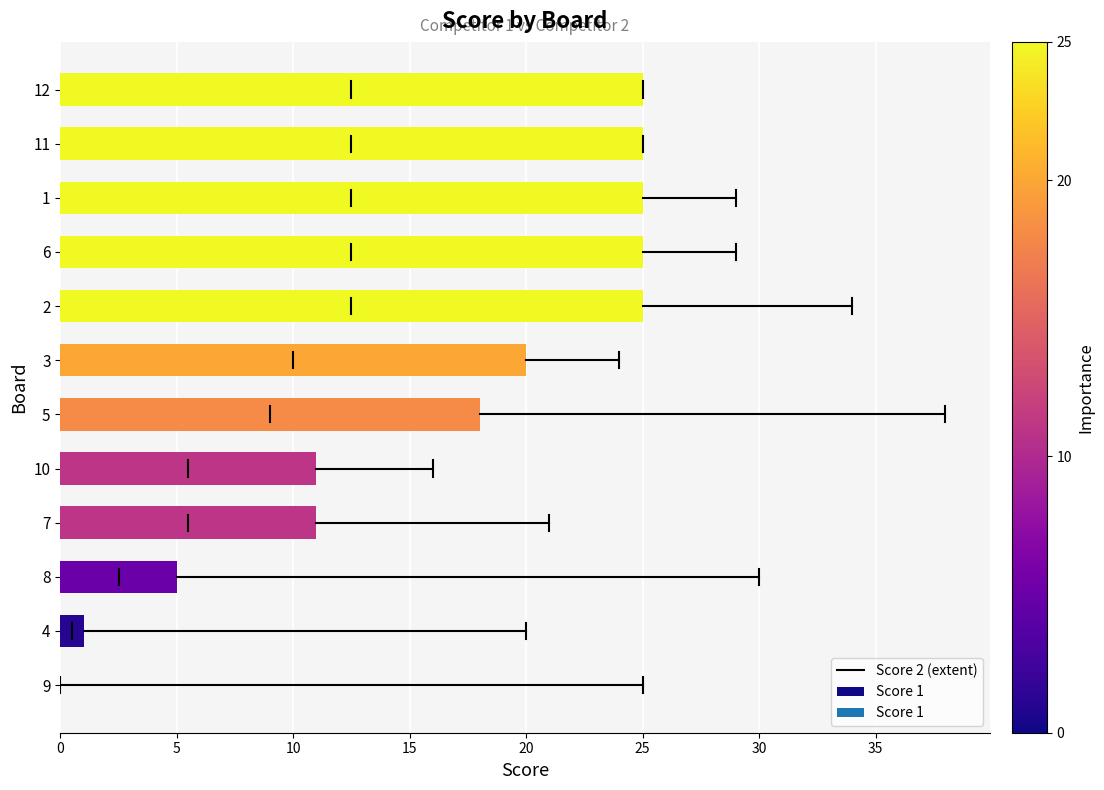

Read the value at 6.

25